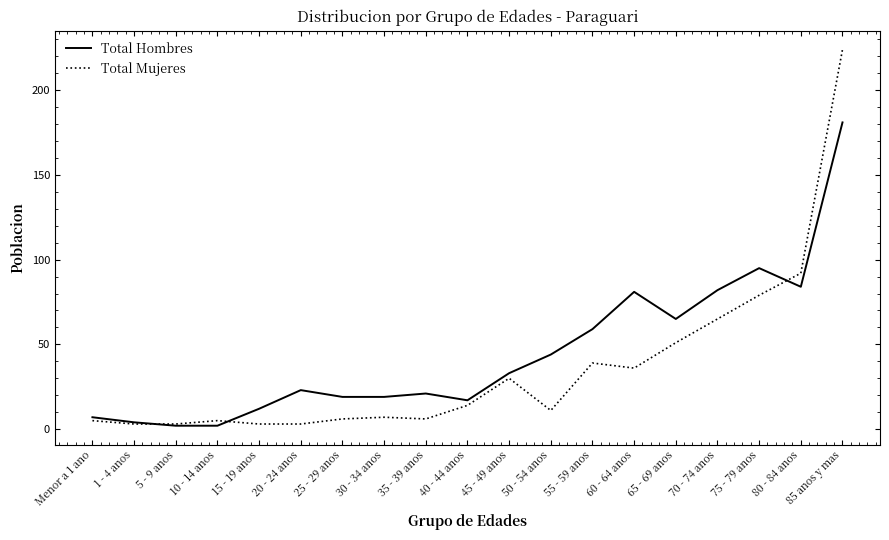

Which series has the widest spread of values?

Total Mujeres